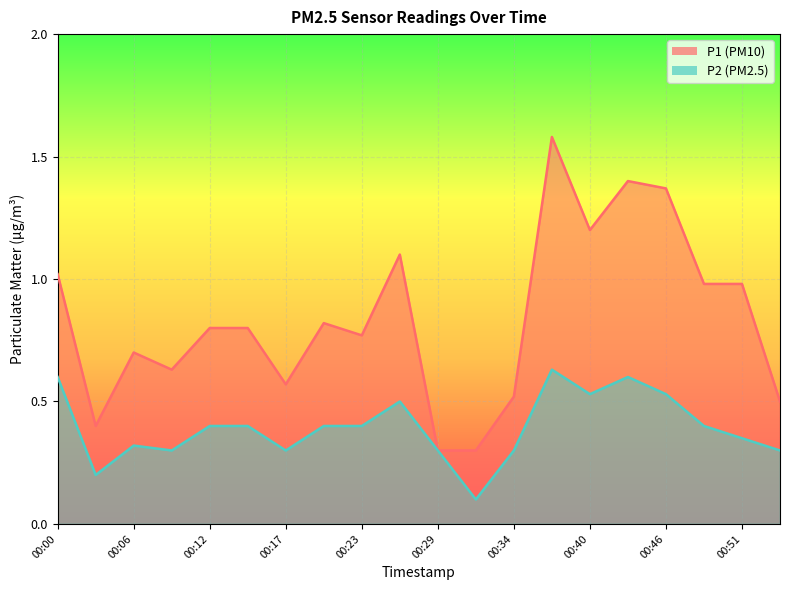

What are all the series names shown in the legend?

P1, P2